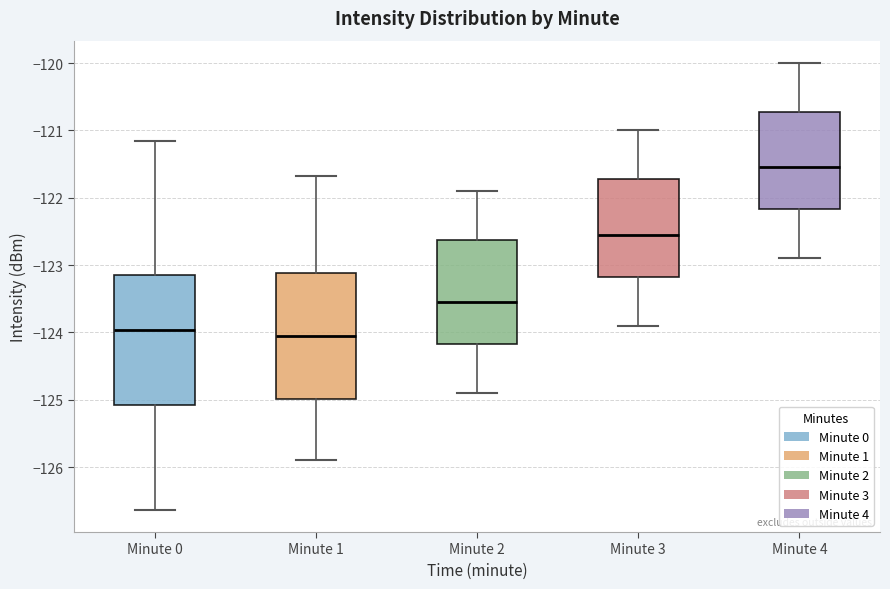

Reading left to right, transcribe this box plot: for each box, give where its median line is, the range the box spans, and where its two whiskers end, as read against the y-axis. The values are not printed on the chart, so give them approximately, as read against the axis.

Minute 0: median -124.0, box -125.1 to -123.2, whiskers -126.6 to -121.2
Minute 1: median -124.0, box -125.0 to -123.1, whiskers -125.9 to -121.7
Minute 2: median -123.5, box -124.2 to -122.6, whiskers -124.9 to -121.9
Minute 3: median -122.5, box -123.2 to -121.7, whiskers -123.9 to -121.0
Minute 4: median -121.5, box -122.2 to -120.7, whiskers -122.9 to -120.0